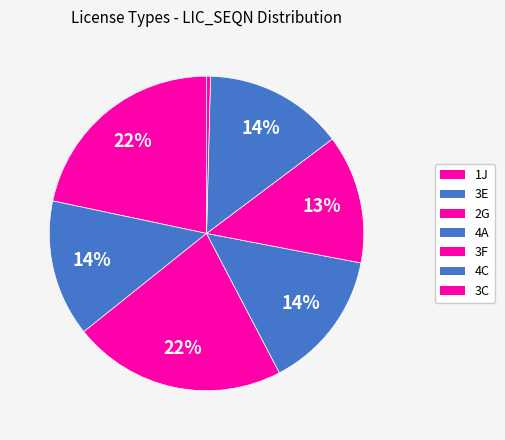

What portion of the pie excludes 3C?

99.6%